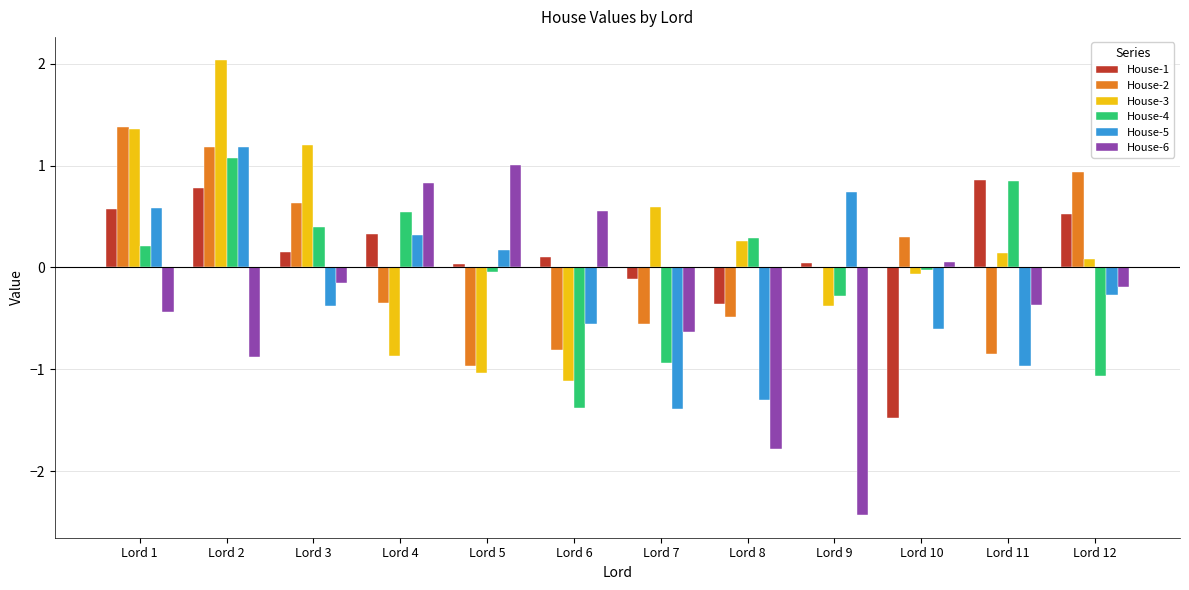

True or false: House-1 has a value of 0.3 at Lord 4.

True